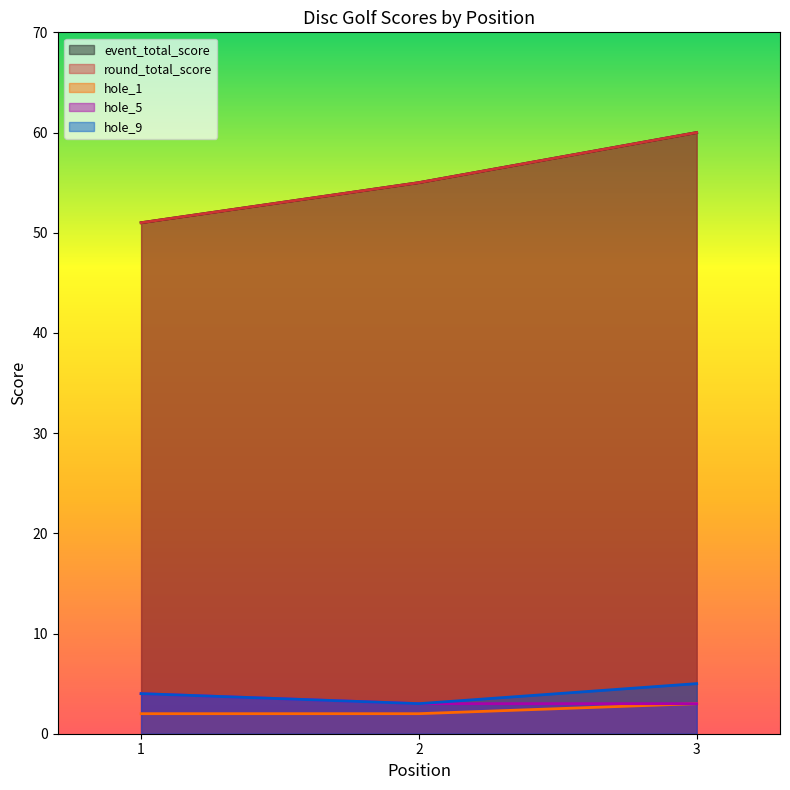

The value of hole_5 at 2 is 3. True or false?

True